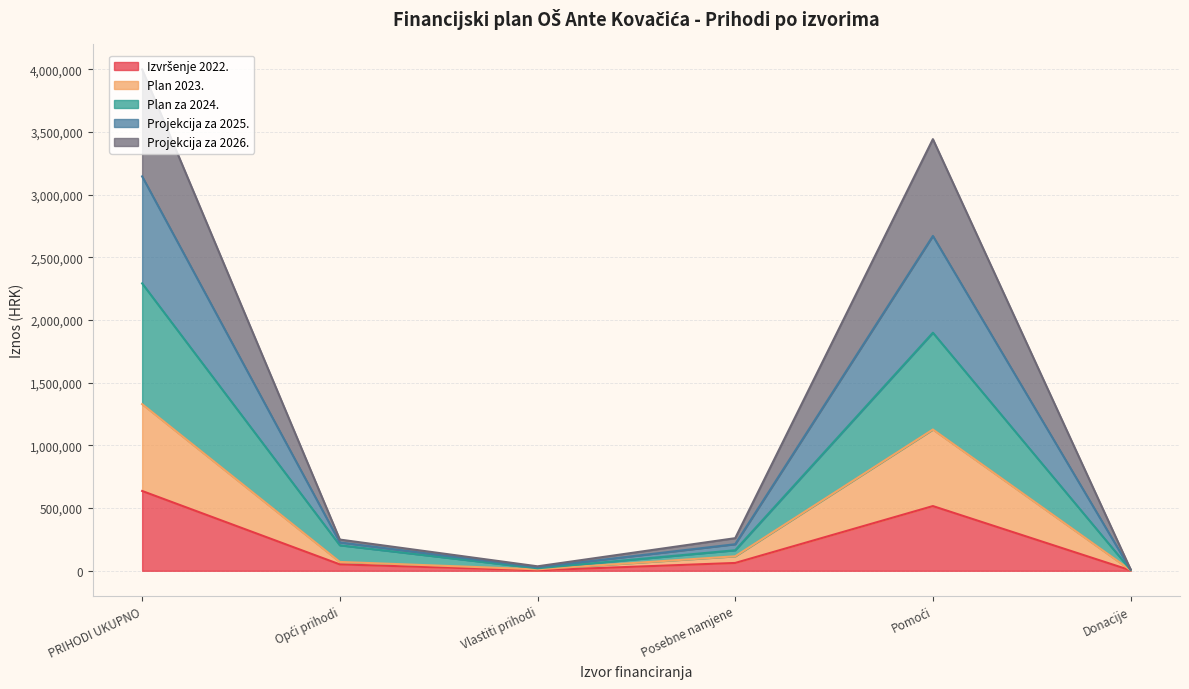

How many lines are shown in the chart?

5